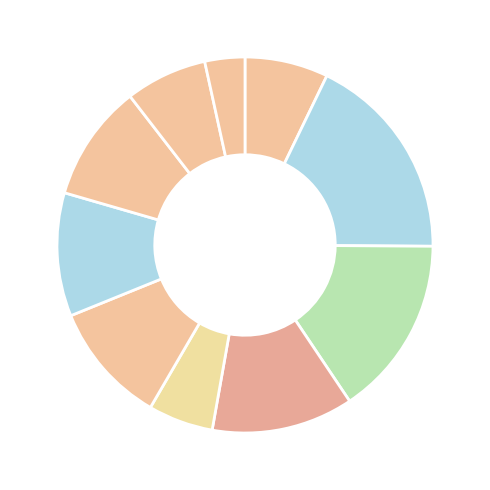

How many segments does this pie chart have?

10